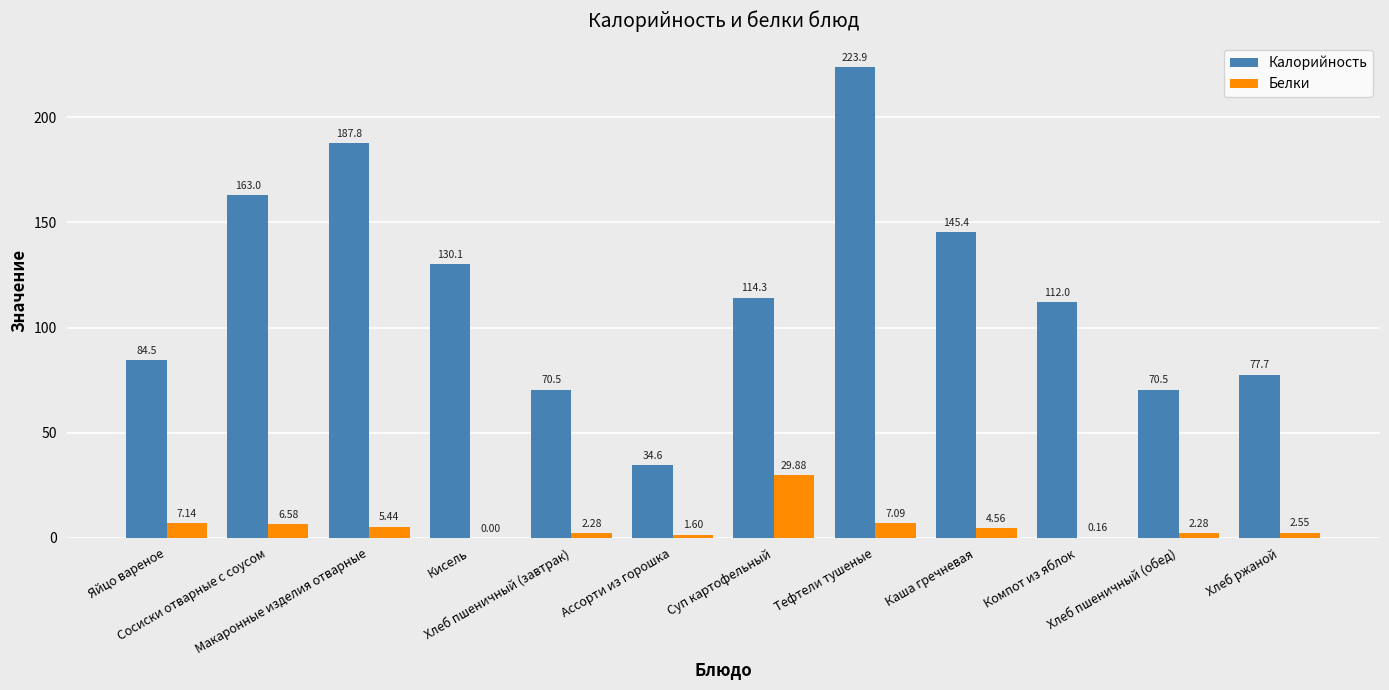

Which category has the highest value across all series?

Тефтели тушеные